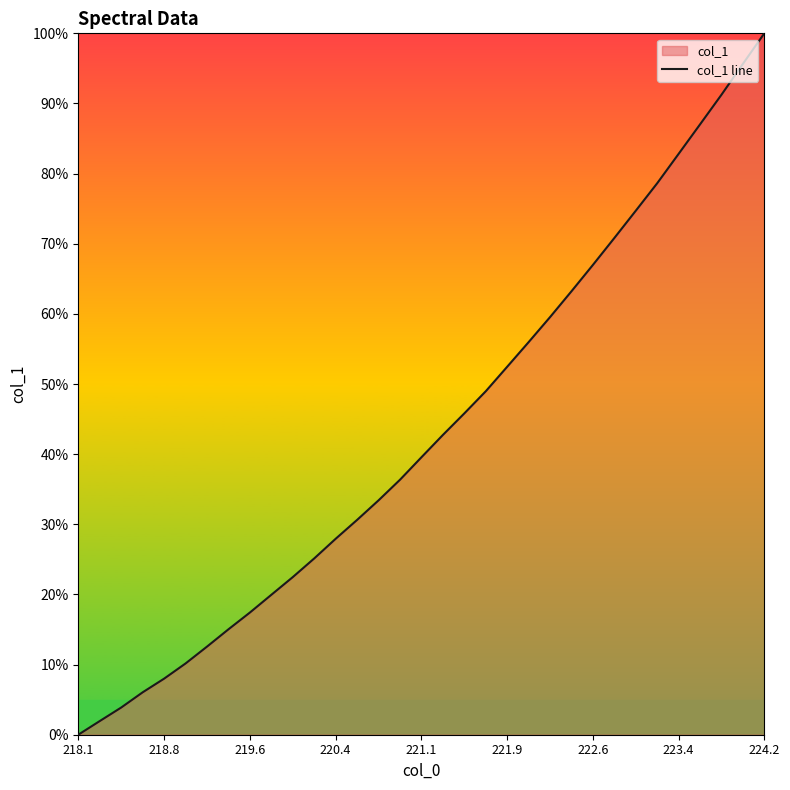

Is it true that the value at 224.2 is 100.0?

True